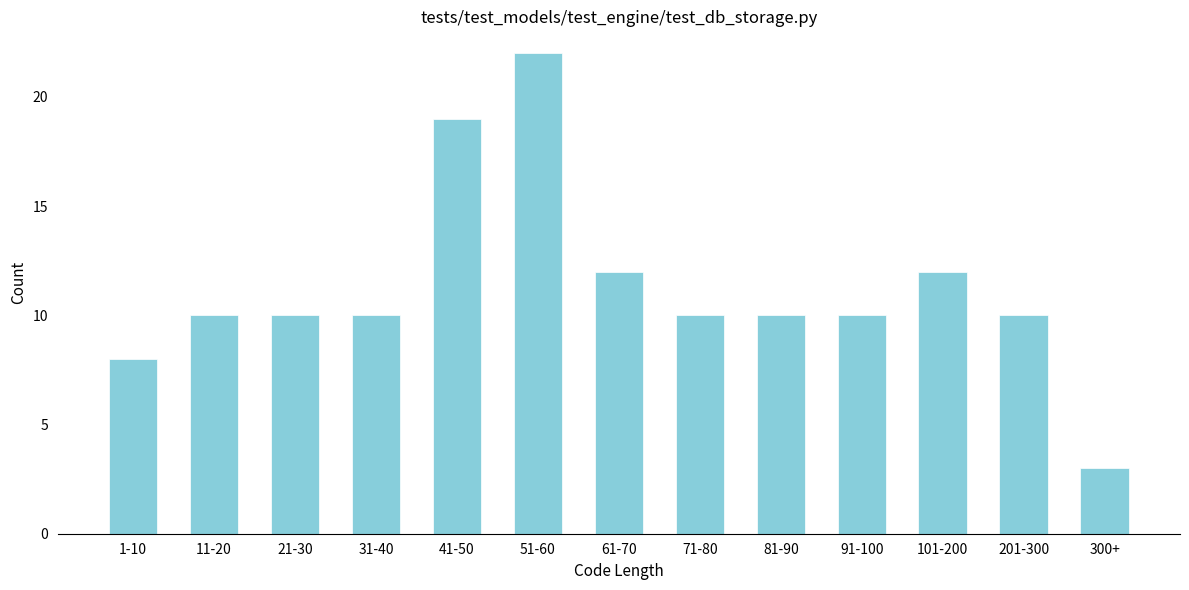

Reading right to left, extract all data points from this chart.

300+=3	201-300=10	101-200=12	91-100=10	81-90=10	71-80=10	61-70=12	51-60=22	41-50=19	31-40=10	21-30=10	11-20=10	1-10=8